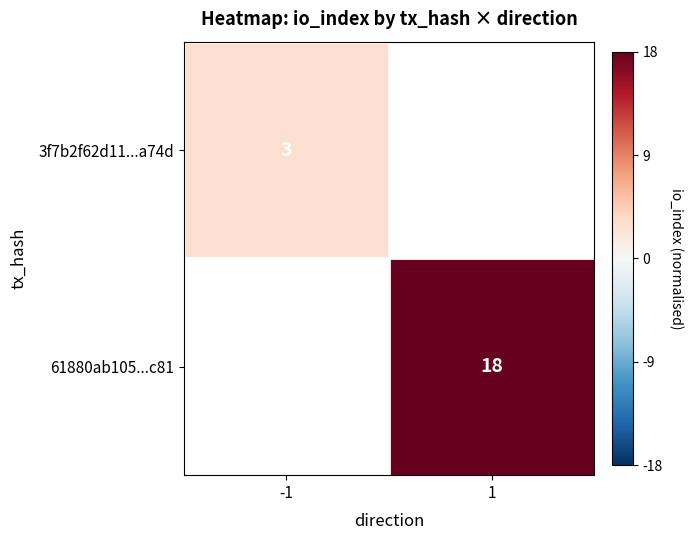

Is the value of 61880ab105...c81 at 1 greater than the value of 3f7b2f62d11...a74d at -1?

Yes